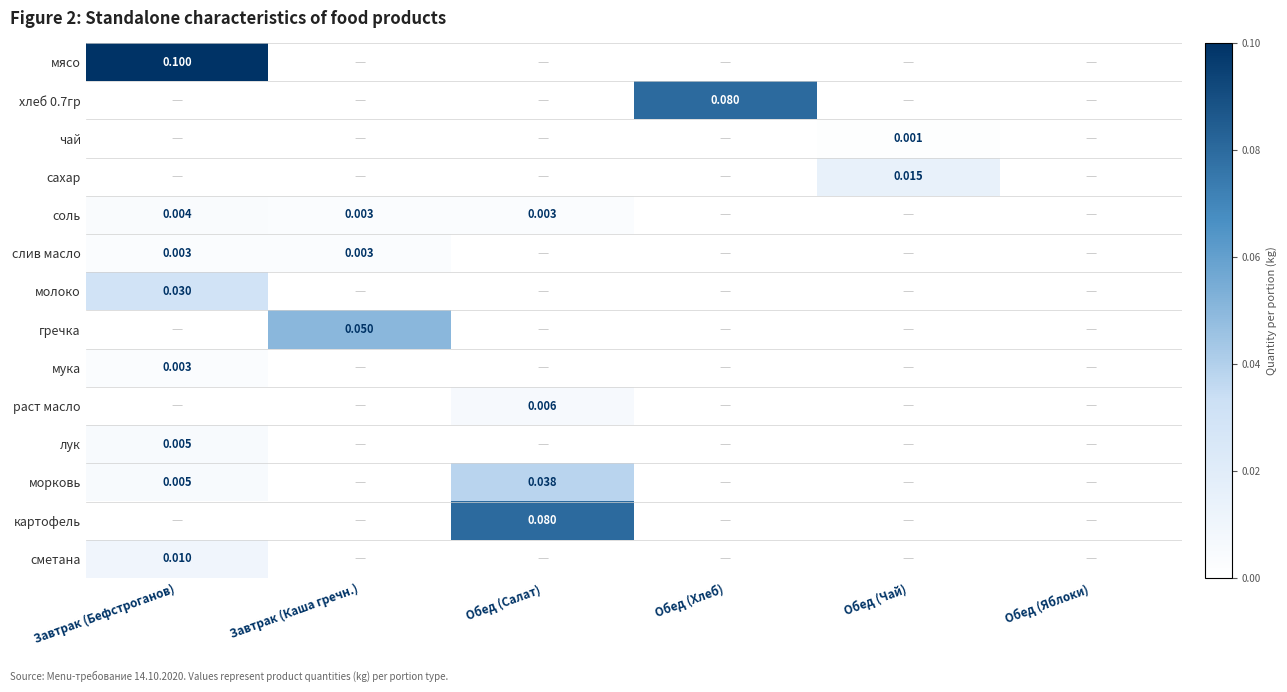

Where is раст масло nearest to the value 0?

Завтрак (Бефстроганов)